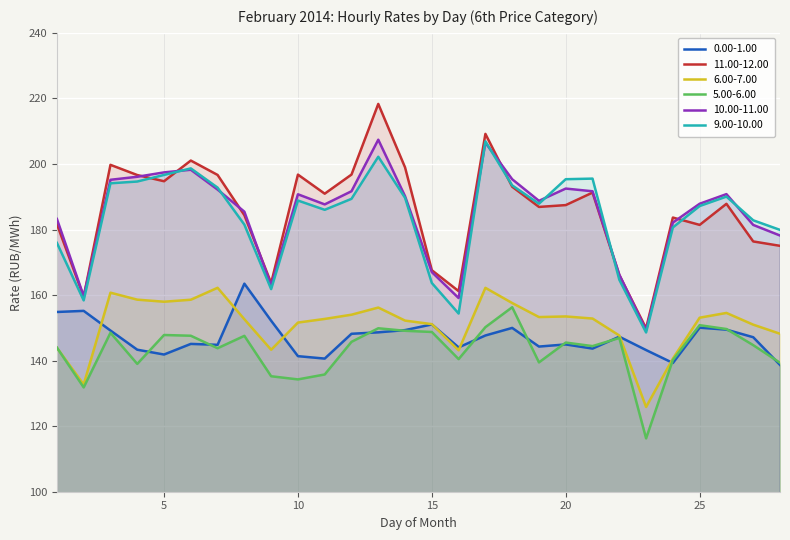

What is the value of the 5.00-6.00 point at the 10th from the left?

134.3